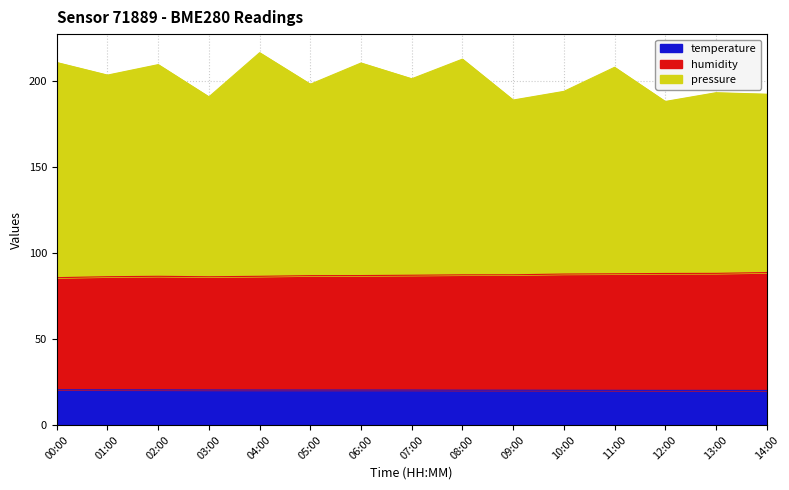

What is the difference between the maximum and minimum values in the humidity series?

3.0